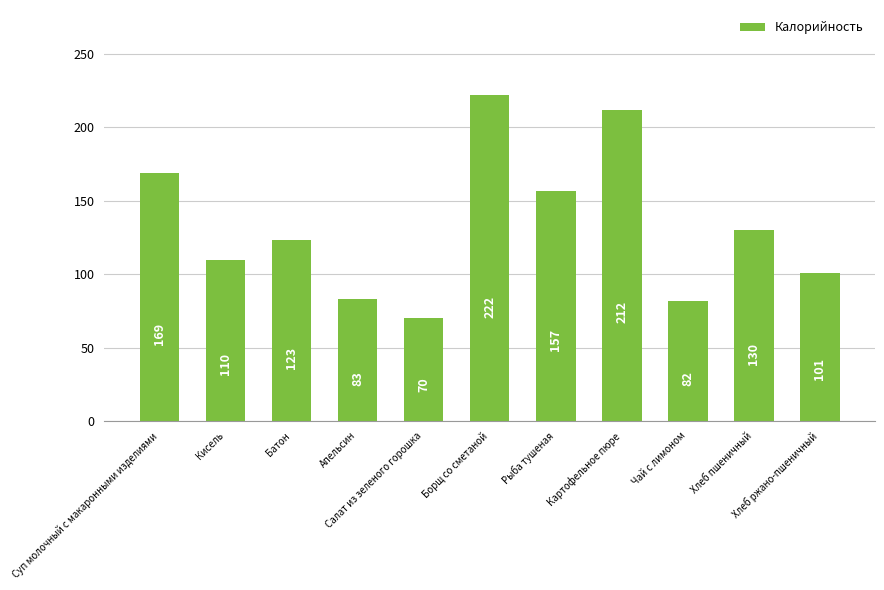

Are the bars horizontal?

No